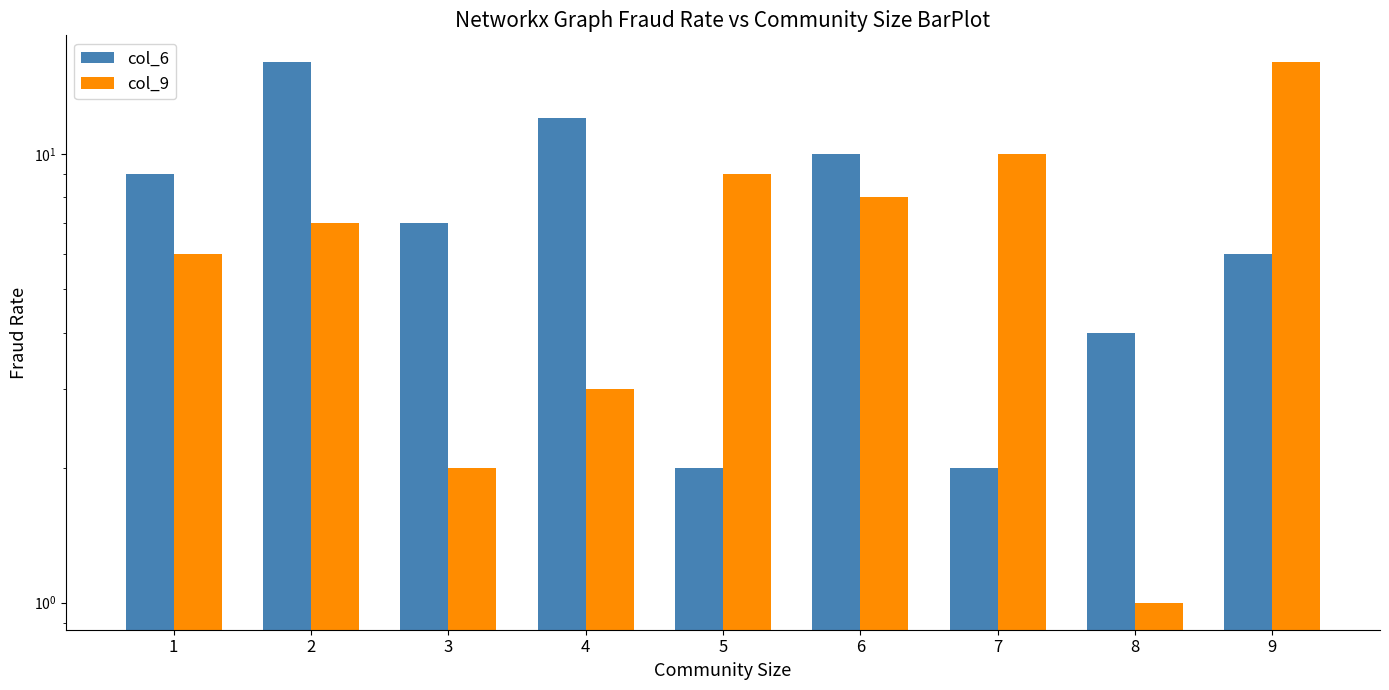

How many groups of bars are there?

9